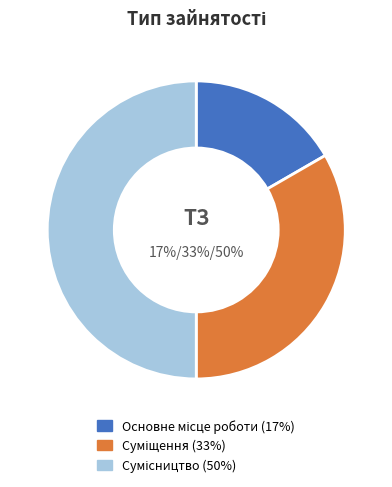

The Сумісництво slice represents 37% of the pie. True or false?

False